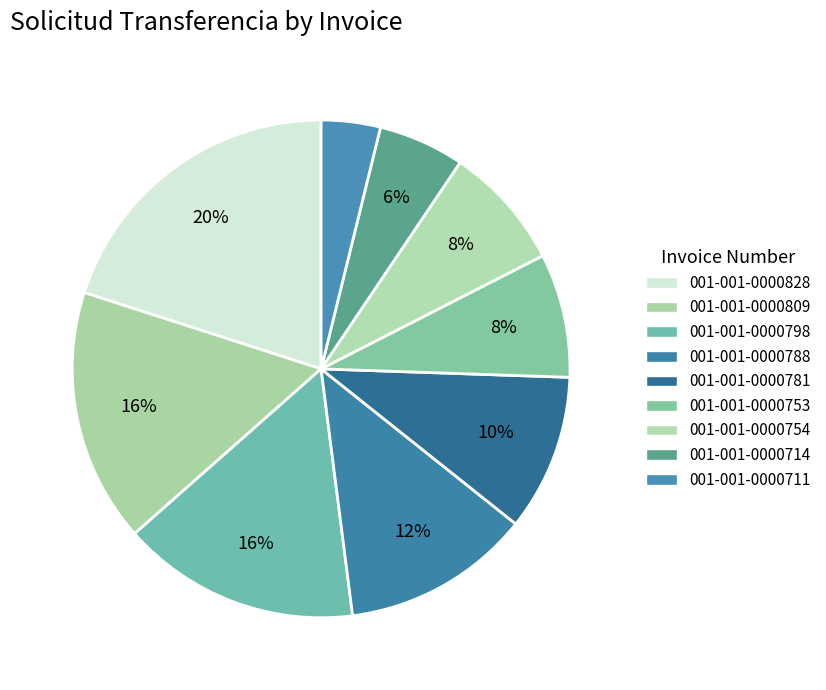

Count the number of slices in the pie.

9